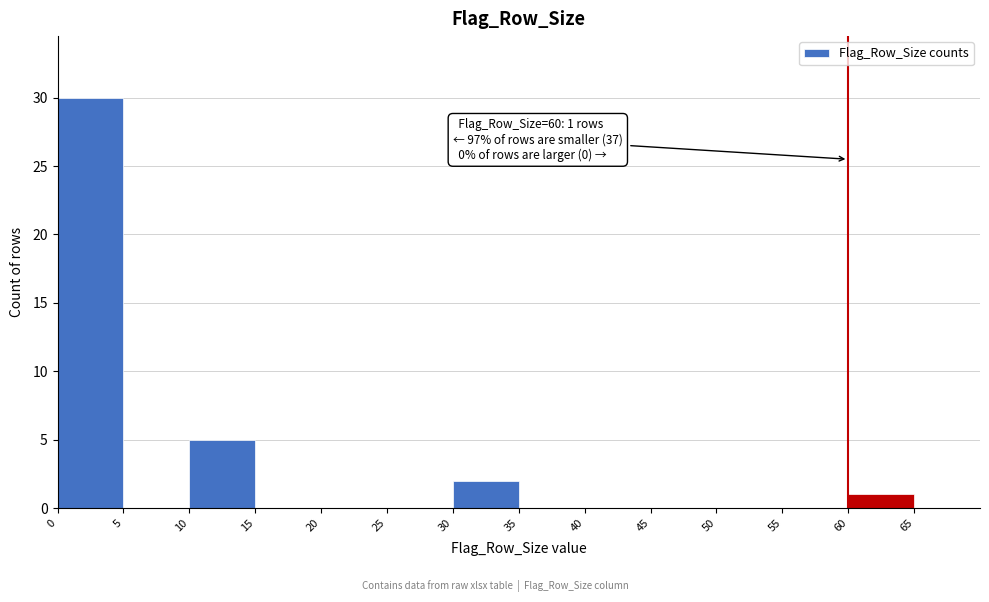

Over which range of the x-axis is the bar tallest?

0 to 5